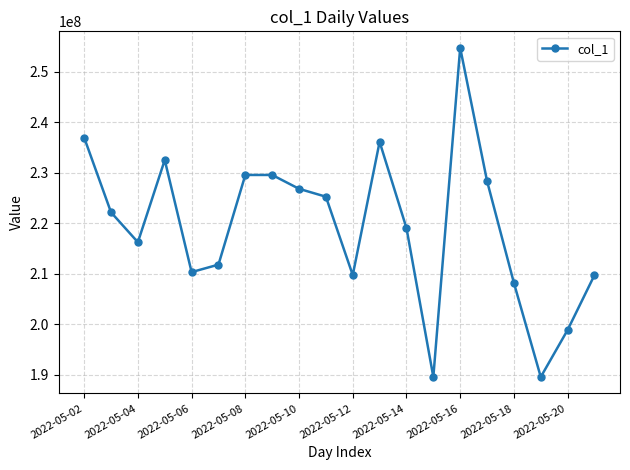

What is the difference between the second highest and second lowest values?

47447003.2